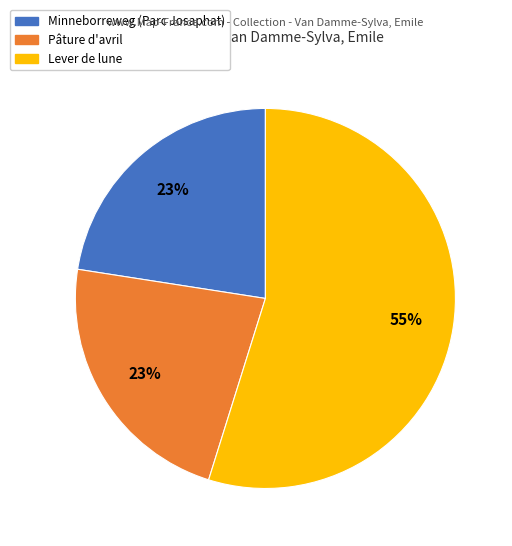

Is Pâture d'avril the majority of the pie?

No